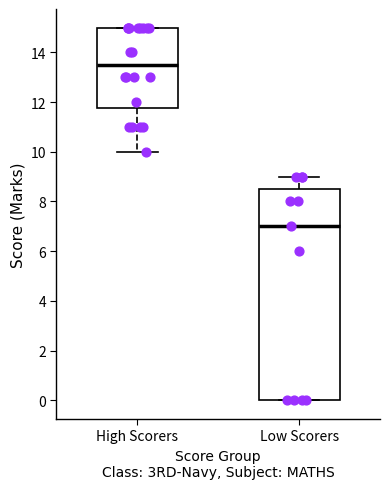

Which box's median line is the lowest?

Low Scorers